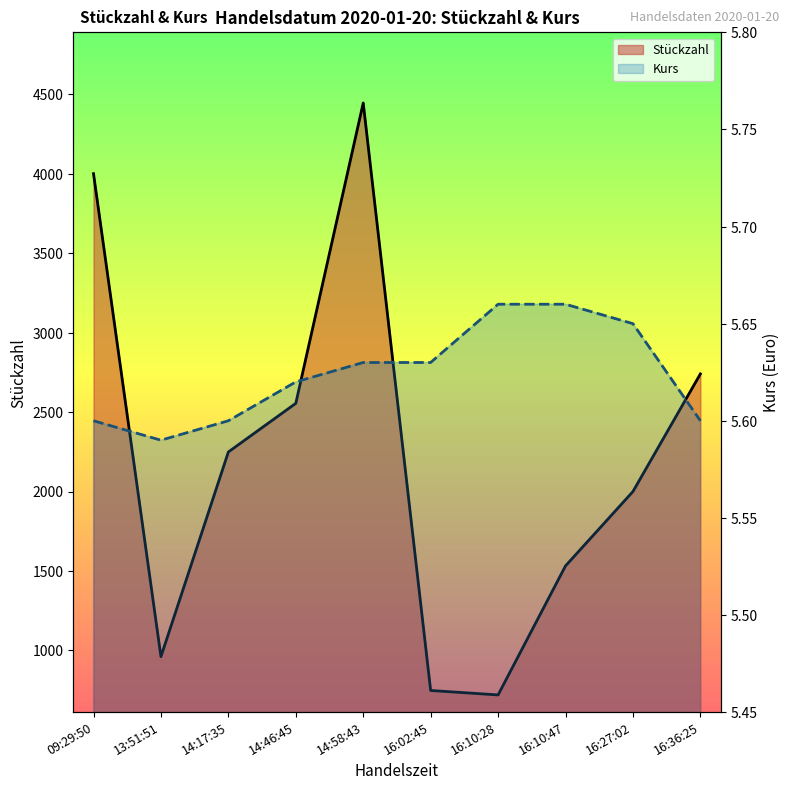

Rank the categories by Stückzahl value from highest to lowest.

14:58:43, 09:29:50, 16:36:25, 14:46:45, 14:17:35, 16:27:02, 16:10:47, 13:51:51, 16:02:45, 16:10:28